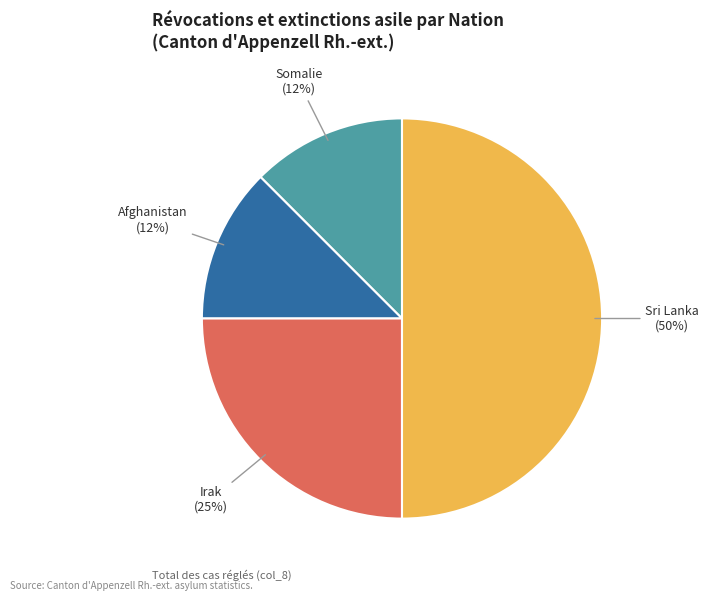

What is the largest slice in the pie chart?

Sri Lanka